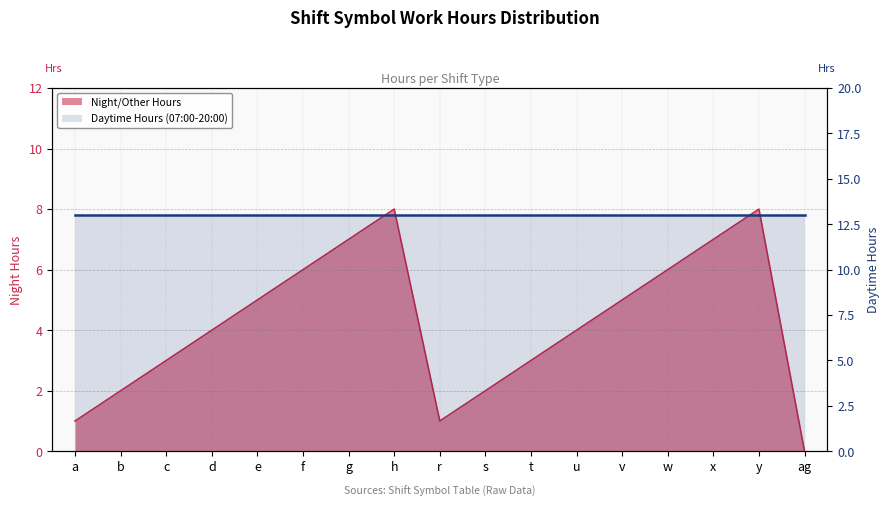

The chart shows a value of 5 at v. True or false?

True